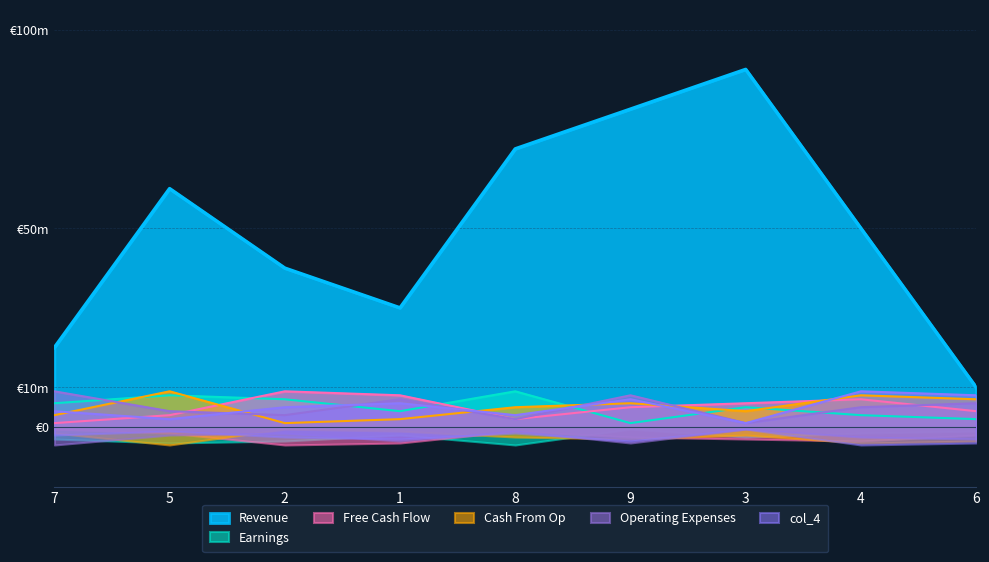

Where is the first local minimum for col_9?

1